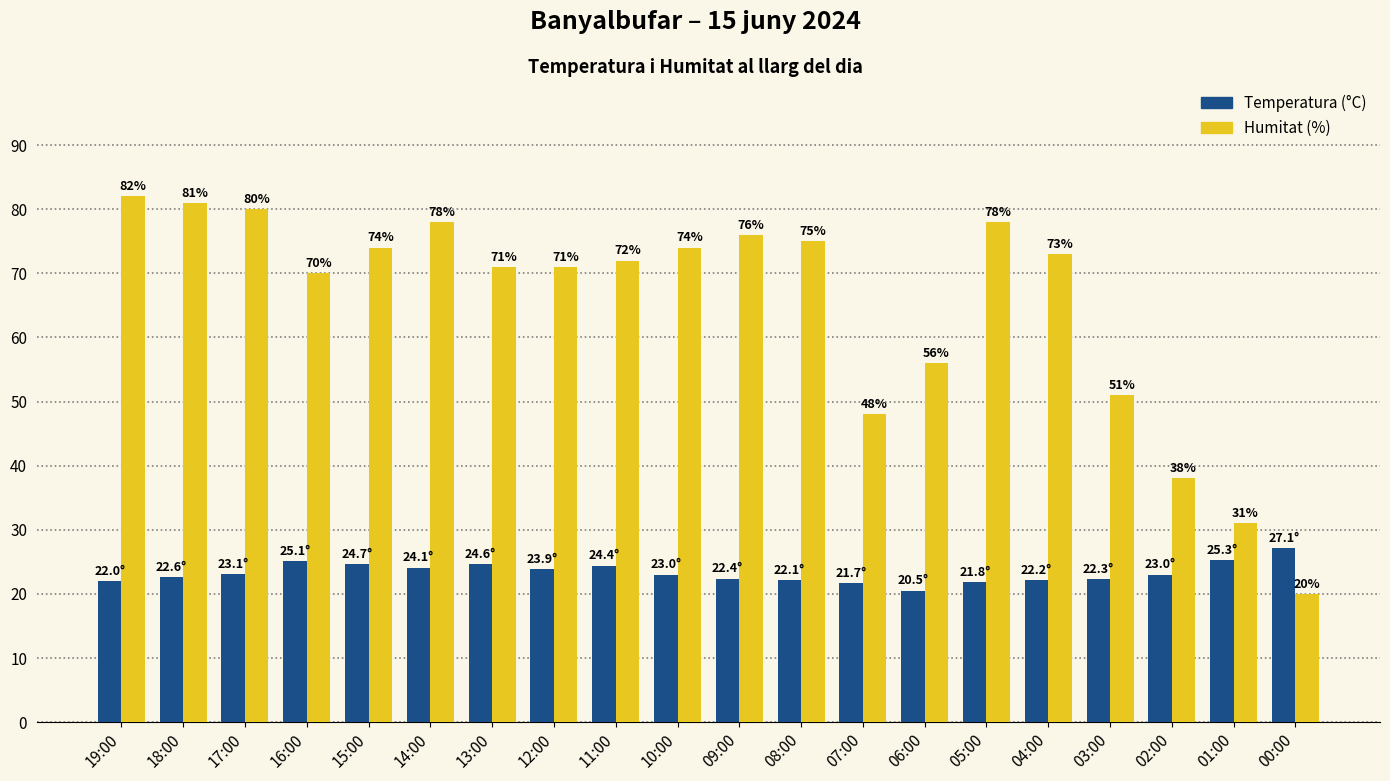

List the series in order of their overall mean, highest first.

Humitat (%), Temperatura (°C)